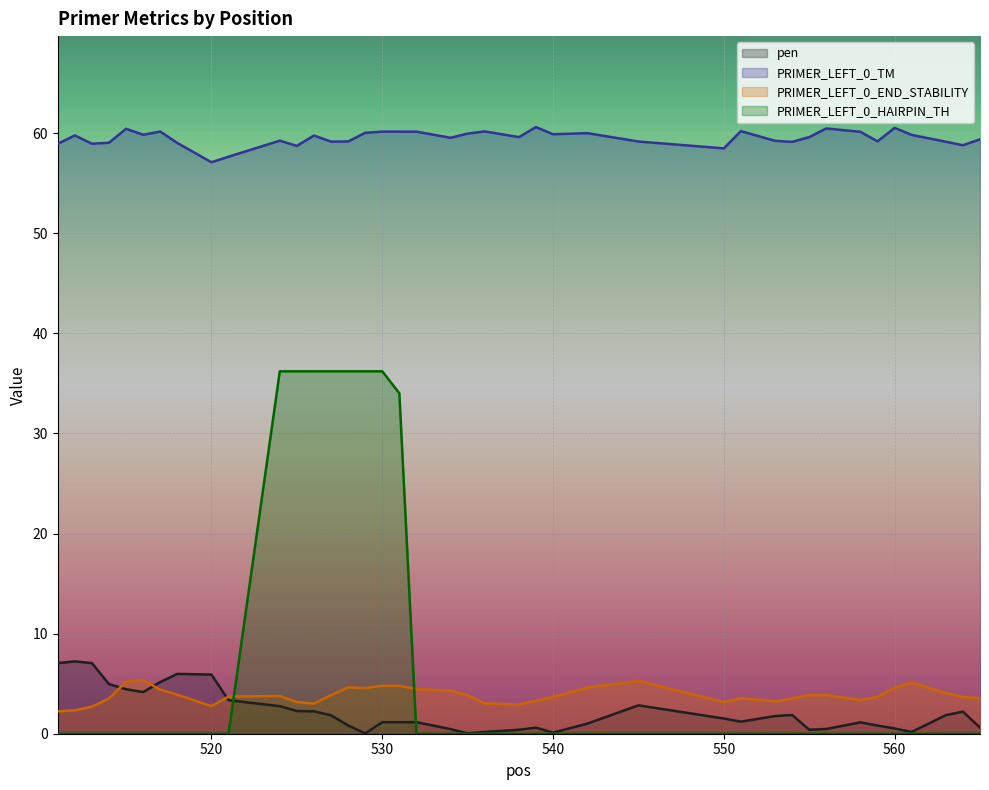

What value does the pen series have at 526?

2.2